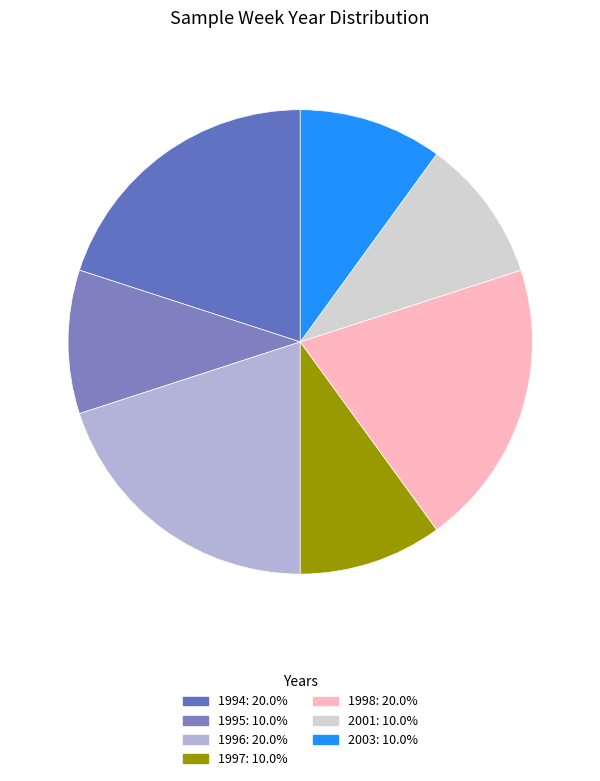

How many slices are in this pie chart?

7